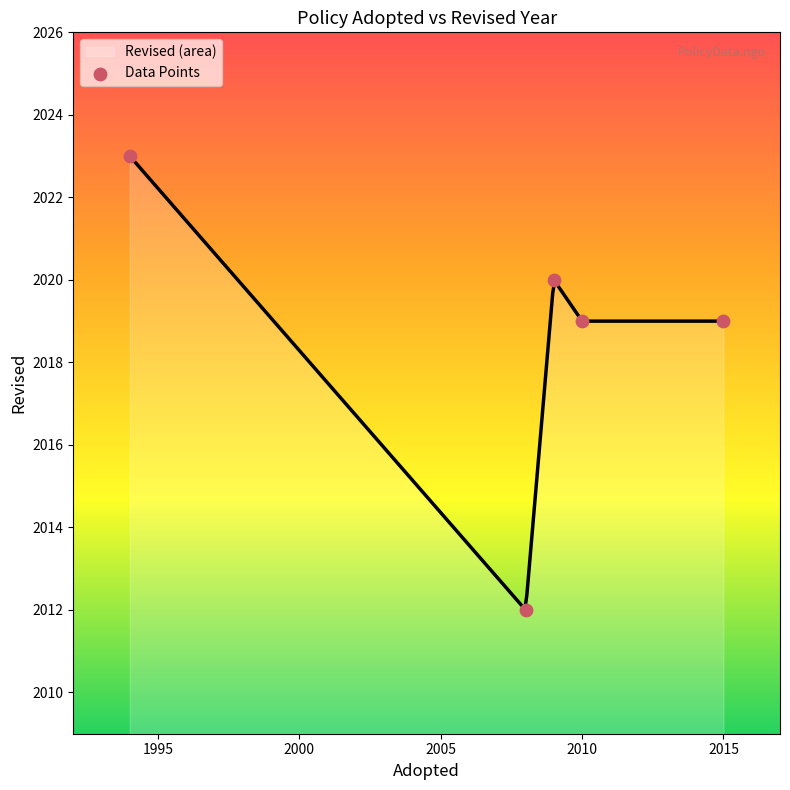

What is the highest value of the Revised (area) series?

2023.0